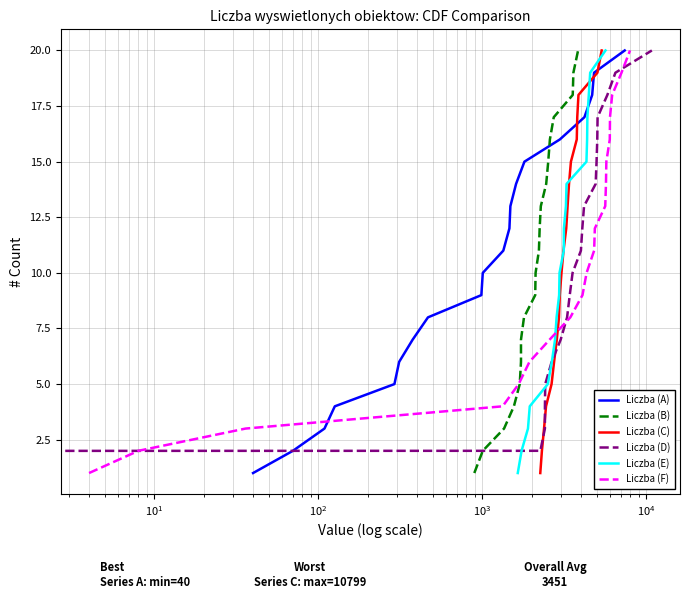

What is the highest value of the Liczba (A) series?

20